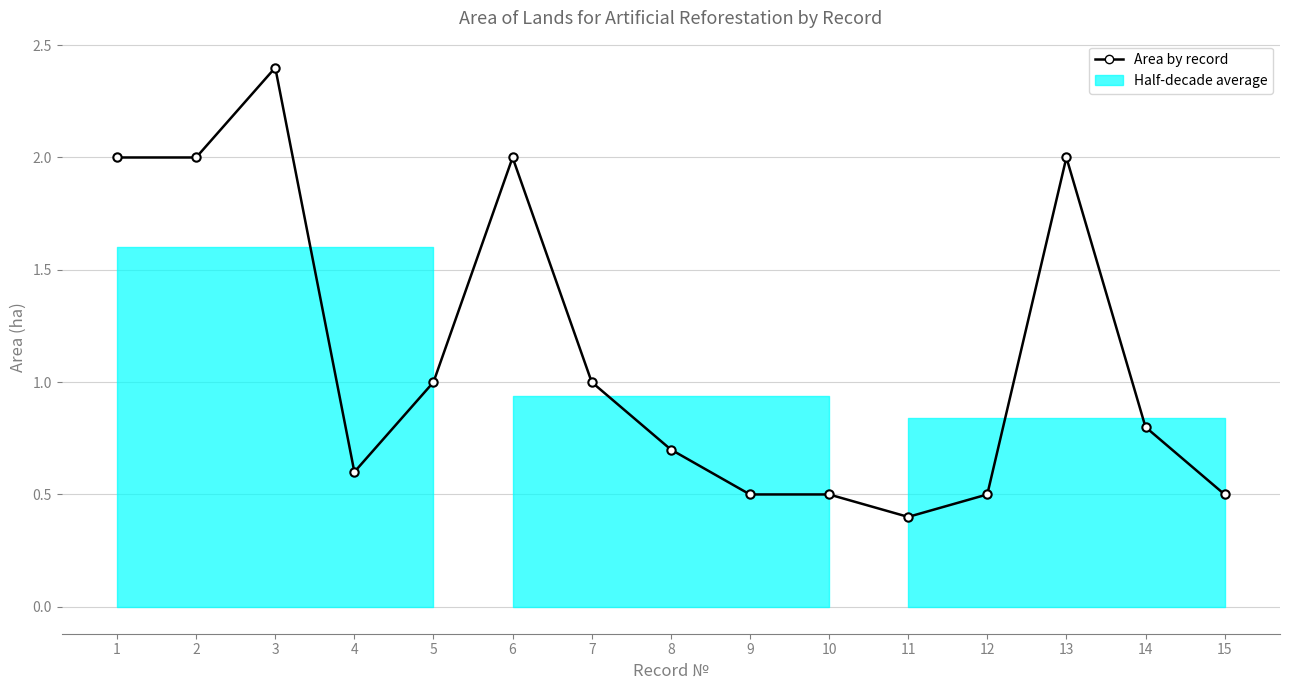

Is it true that the value at 6 is 2.0?

True